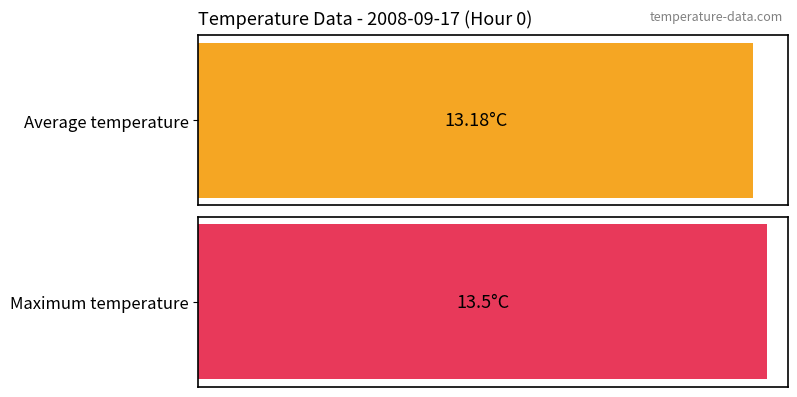

Does the chart contain any negative values?

No